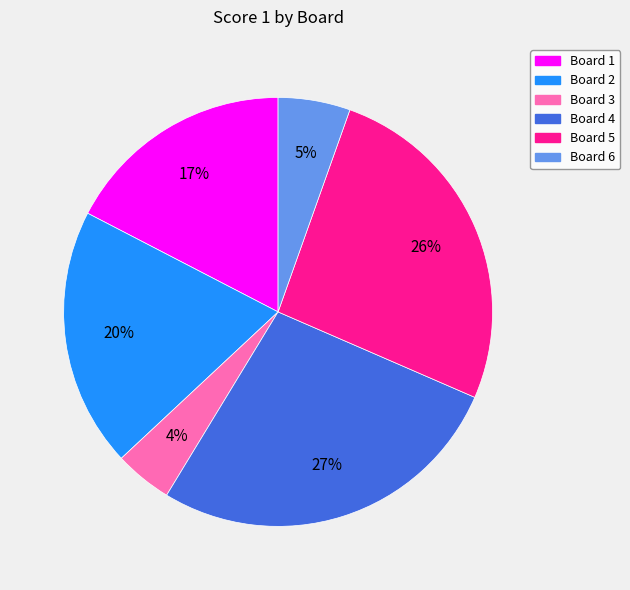

True or false: Board 1 accounts for 17% of the total.

True